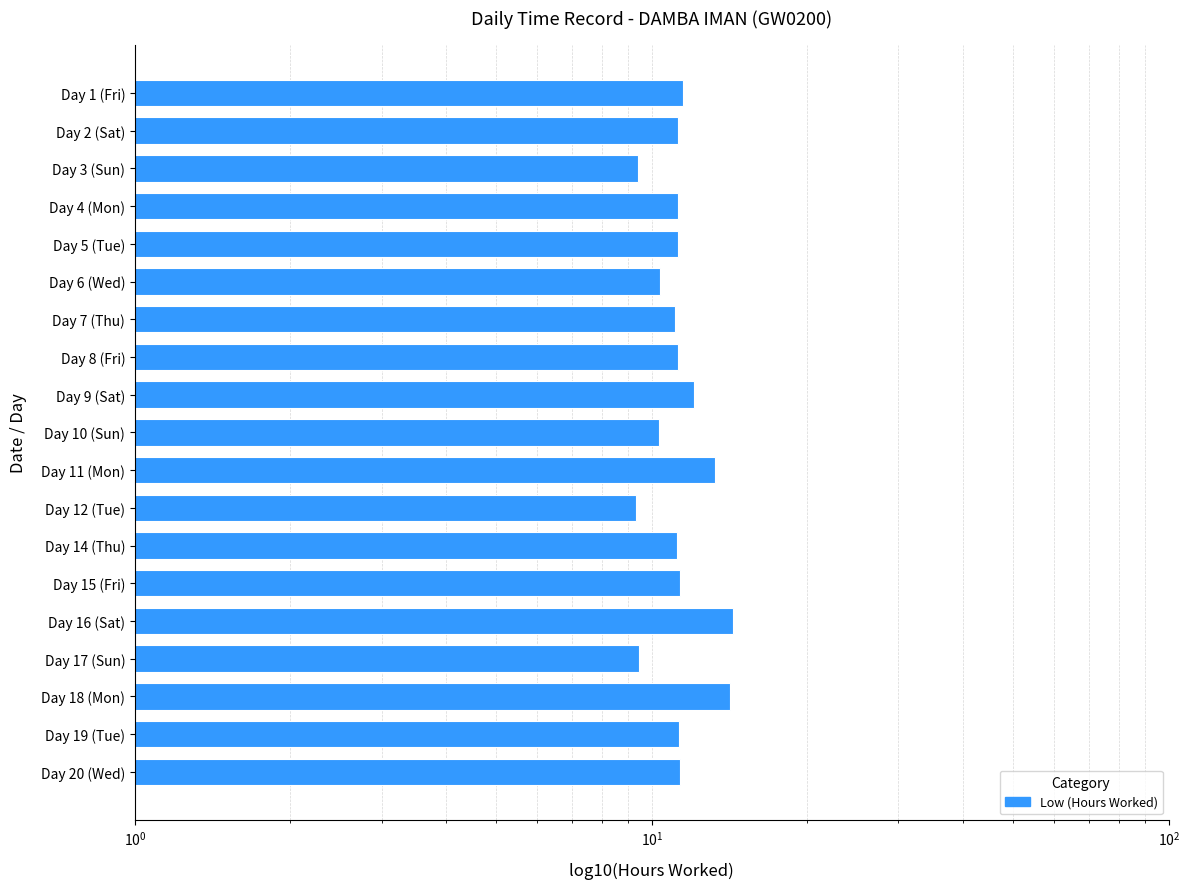

What is the value of the 18th bar from the left?

11.3